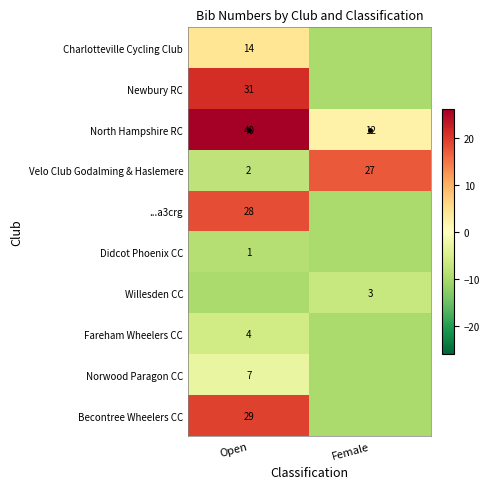

What is the approximate value of ...a3crg at Female?

-9.9